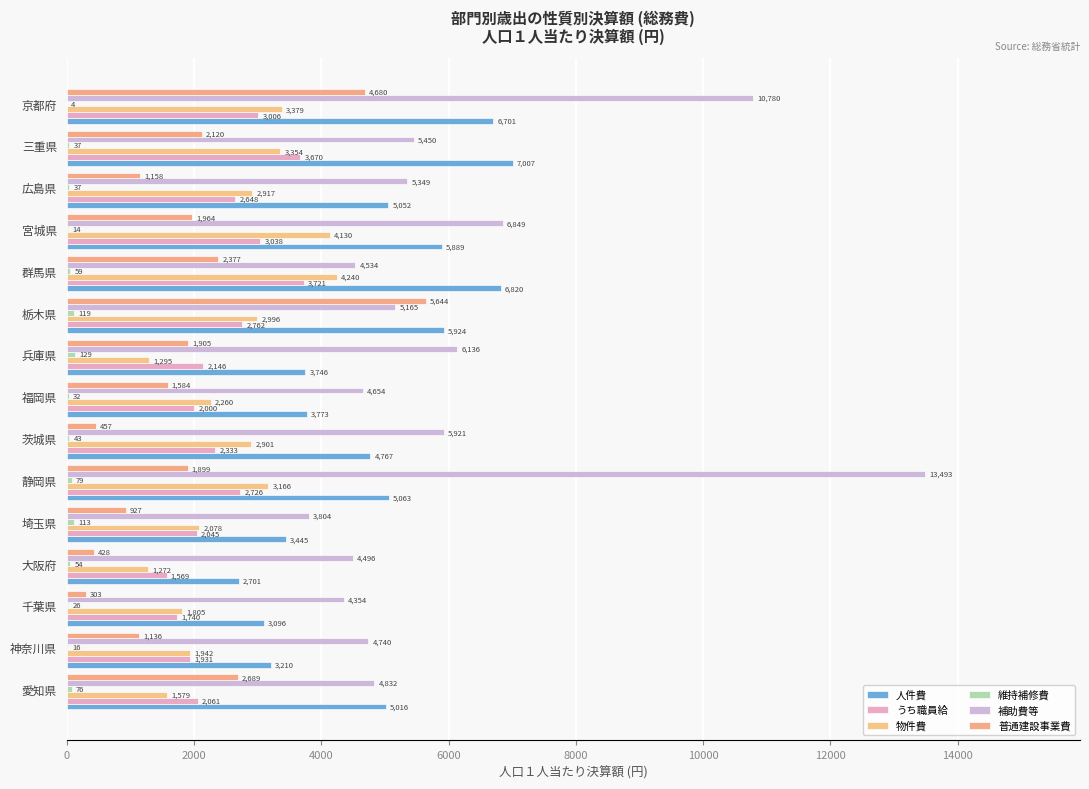

Reading left to right, transcribe all the data shown in this chart.

人件費: 5016	3210	3096	2701	3445	5063	4767	3773	3746	5924	6820	5889	5052	7007	6701
うち職員給: 2061	1931	1740	1569	2045	2726	2333	2000	2146	2762	3721	3038	2648	3670	3006
物件費: 1579	1942	1805	1272	2078	3166	2901	2260	1295	2996	4240	4130	2917	3354	3379
維持補修費: 76	16	26	54	113	79	43	32	129	119	59	14	37	37	4
補助費等: 4832	4740	4354	4496	3804	13493	5921	4654	6136	5165	4534	6849	5349	5450	10780
普通建設事業費: 2689	1136	303	428	927	1899	457	1584	1905	5644	2377	1964	1158	2120	4680